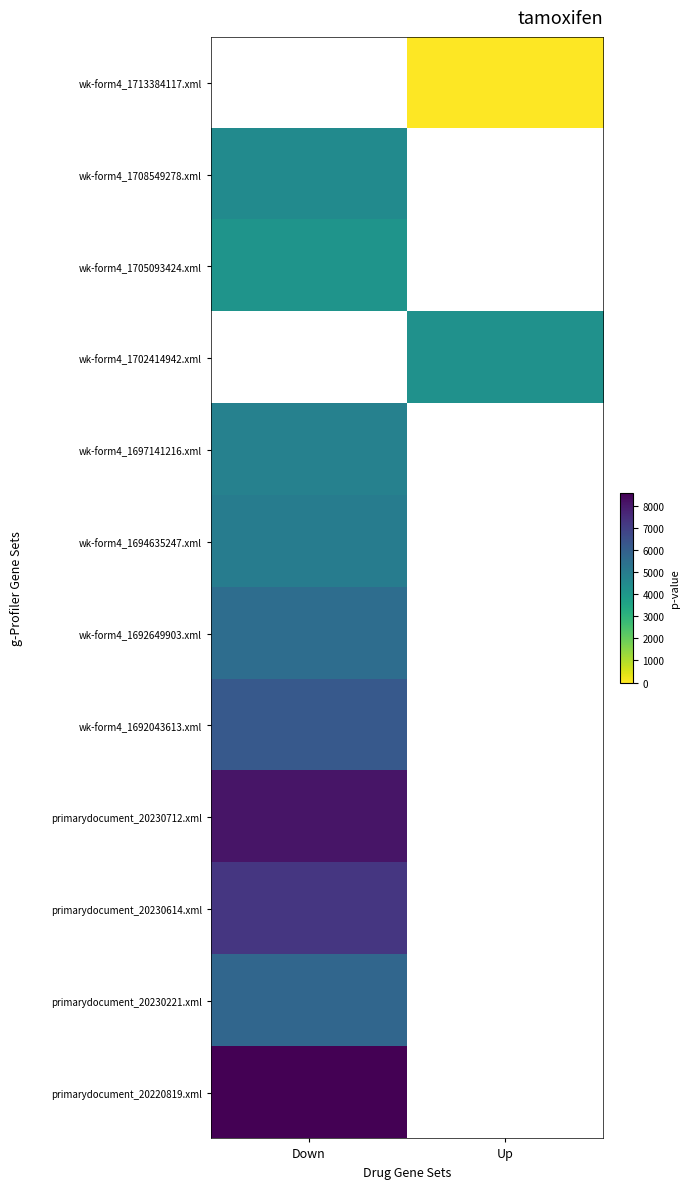

True or false: wk-form4_1708549278.xml has a value of 7889.4 at Down.

False